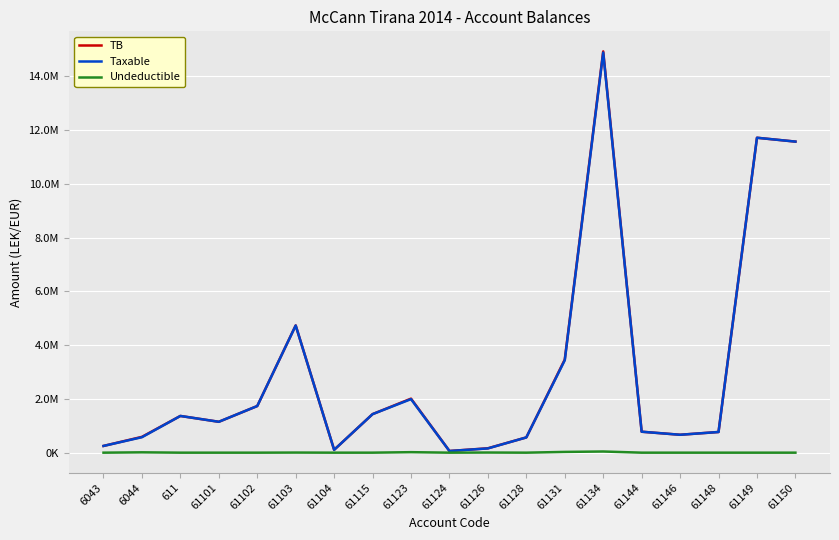

Does the chart have visible grid lines?

Yes